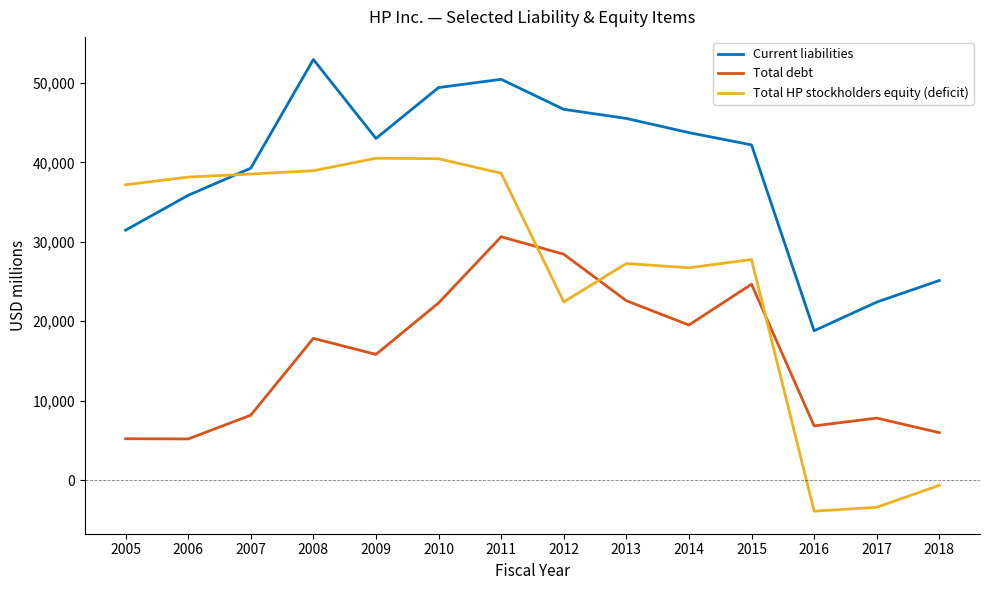

Rank the series by their maximum value, from highest to lowest.

Current liabilities, Total HP stockholders equity (deficit), Total debt